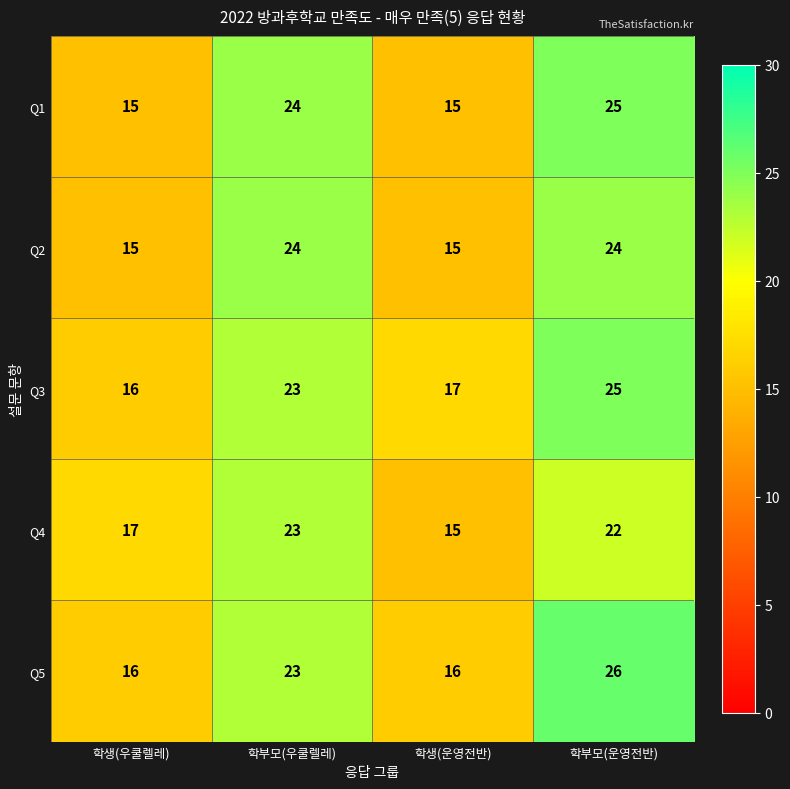

What is the average value of the Q3 series?

20